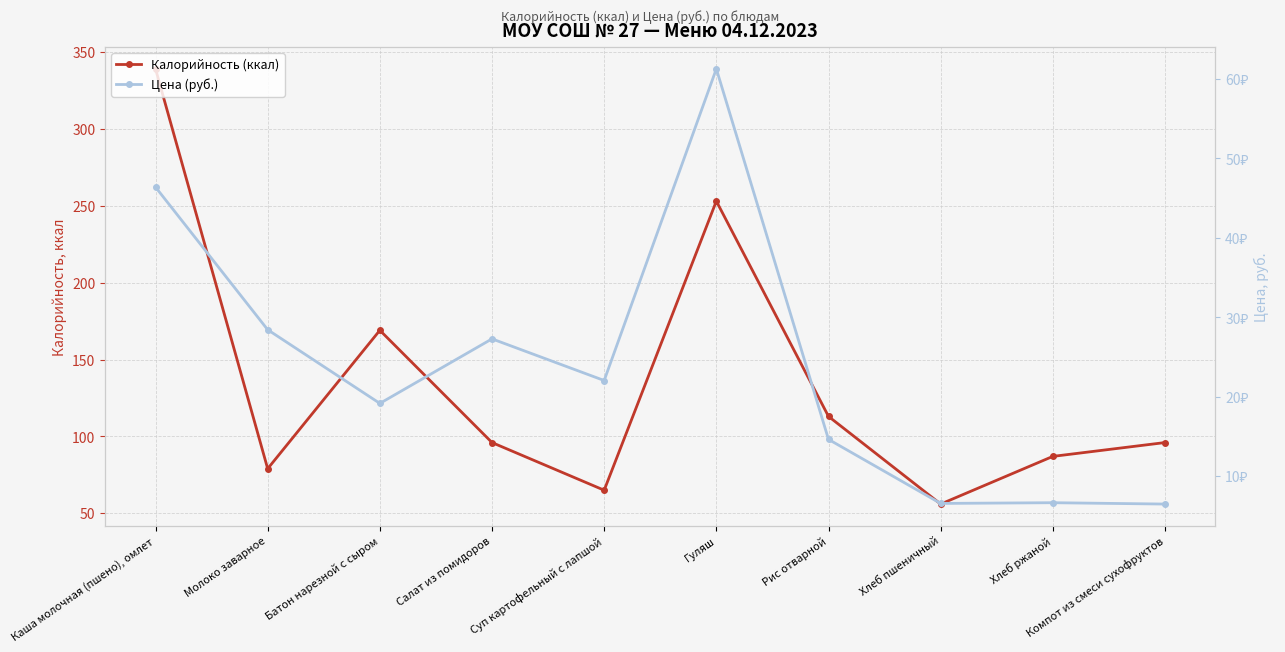

At which label is Цена (руб.) closest to 33?

Молоко заварное